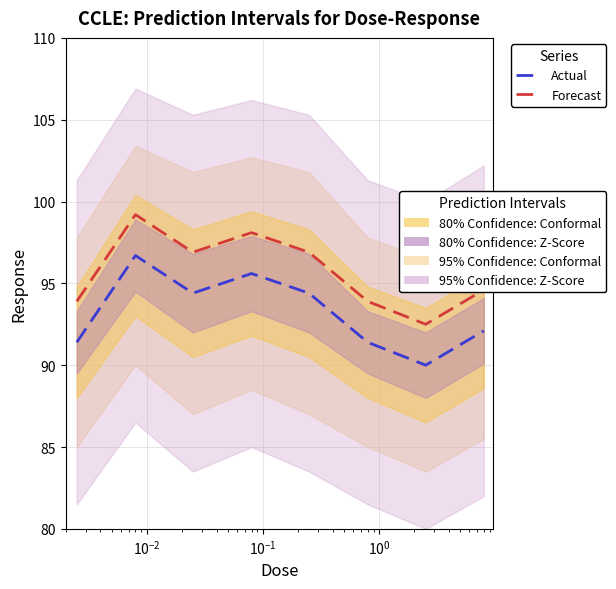

In Forecast, how many points are lower than both neighbors (excluding endpoints)?

2